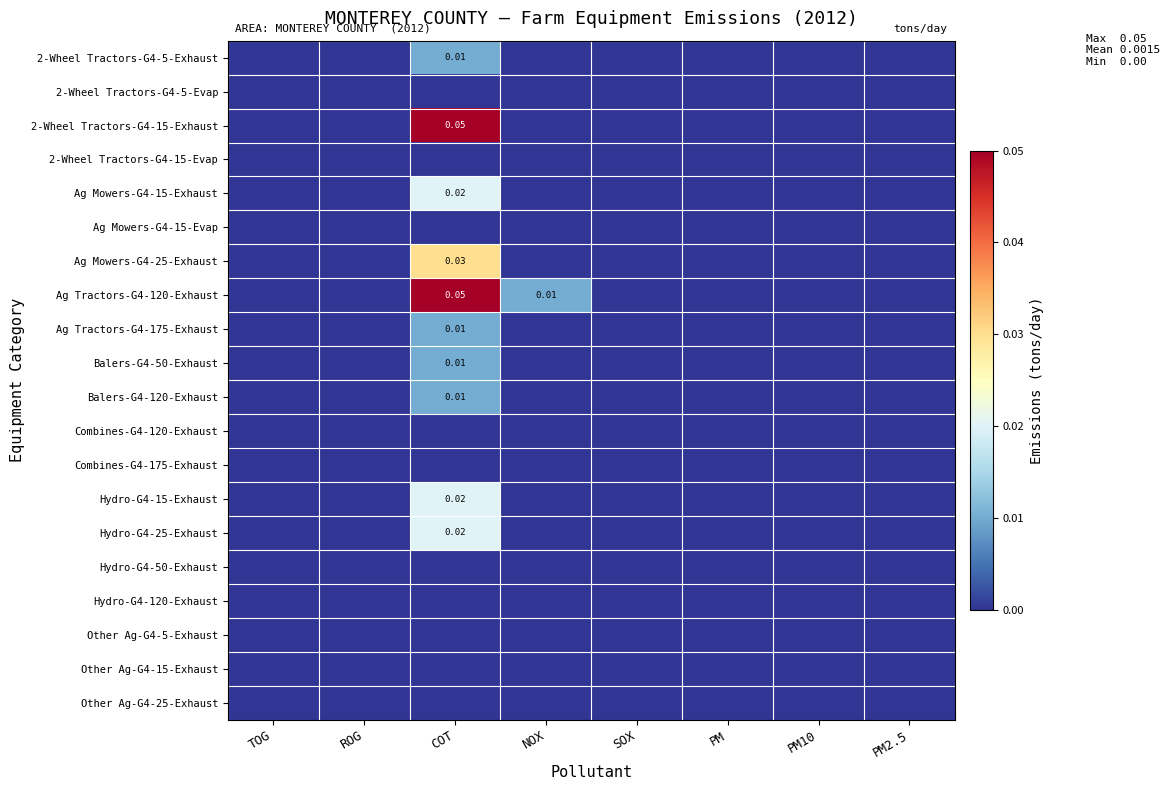

How many data points does each series have?

8